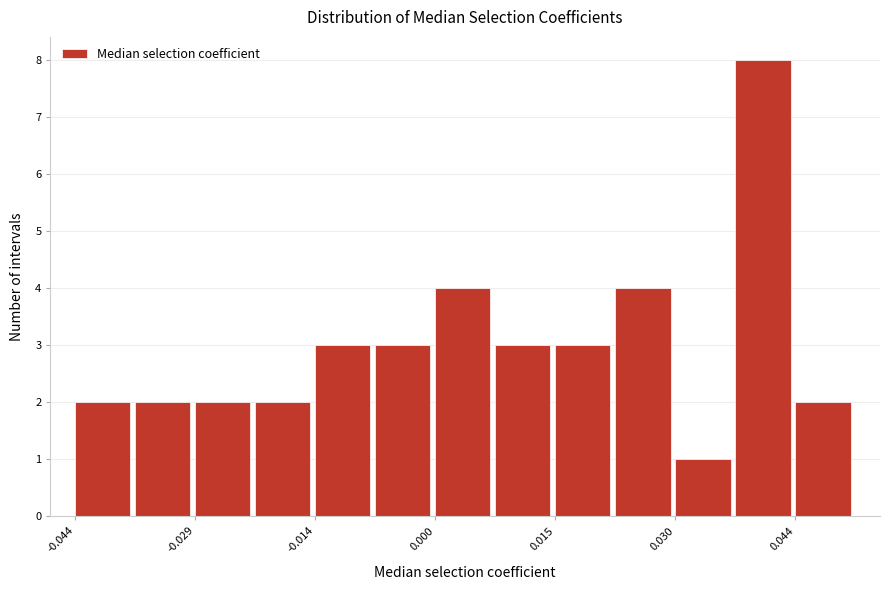

Around what value on the x-axis is the tallest bar? Give the approximate position of its centre, as read against the axis.

0.040